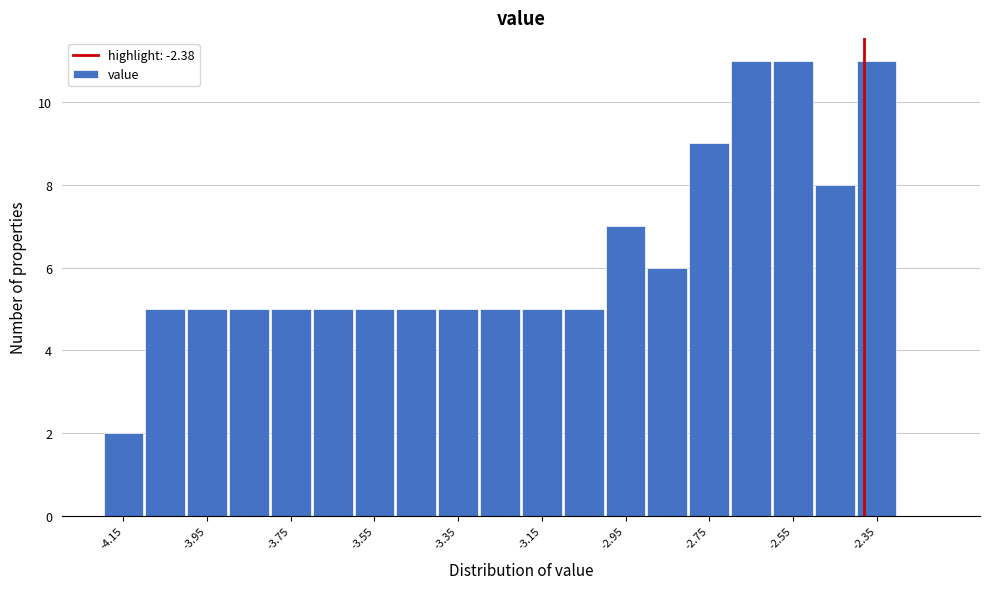

What is the height of the bar covering -3.4 to -3.3 on the x-axis? The values are not printed on the chart, so give them approximately, as read against the axis.

5